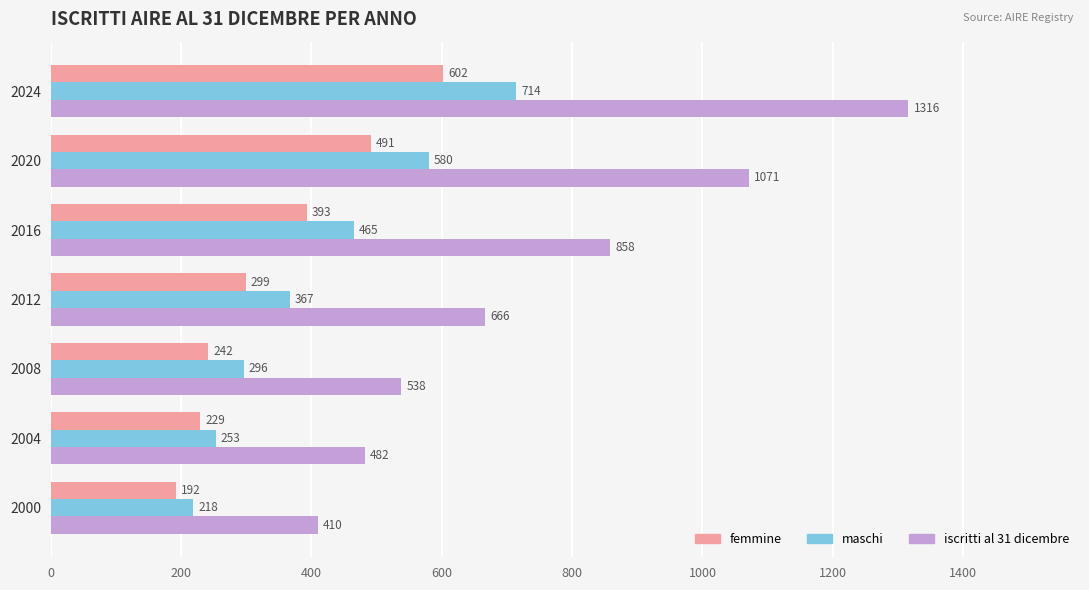

How many values in the iscritti al 31 dicembre series are below 666?

3